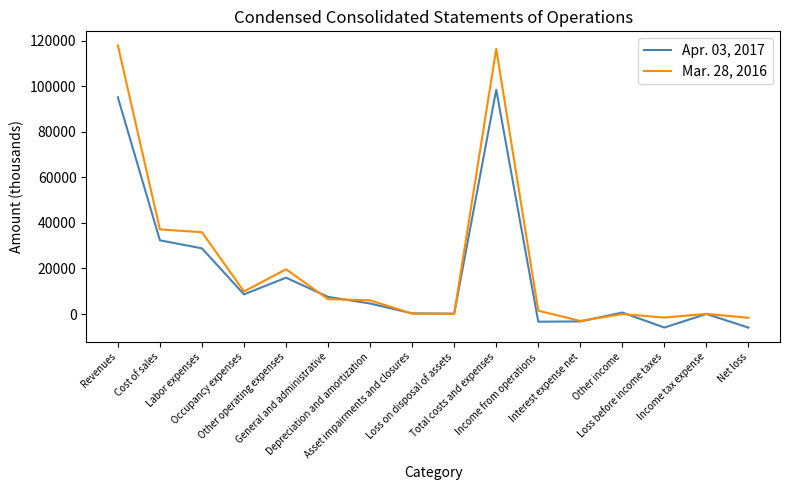

List the series in order of their peak value, highest first.

Mar. 28, 2016, Apr. 03, 2017